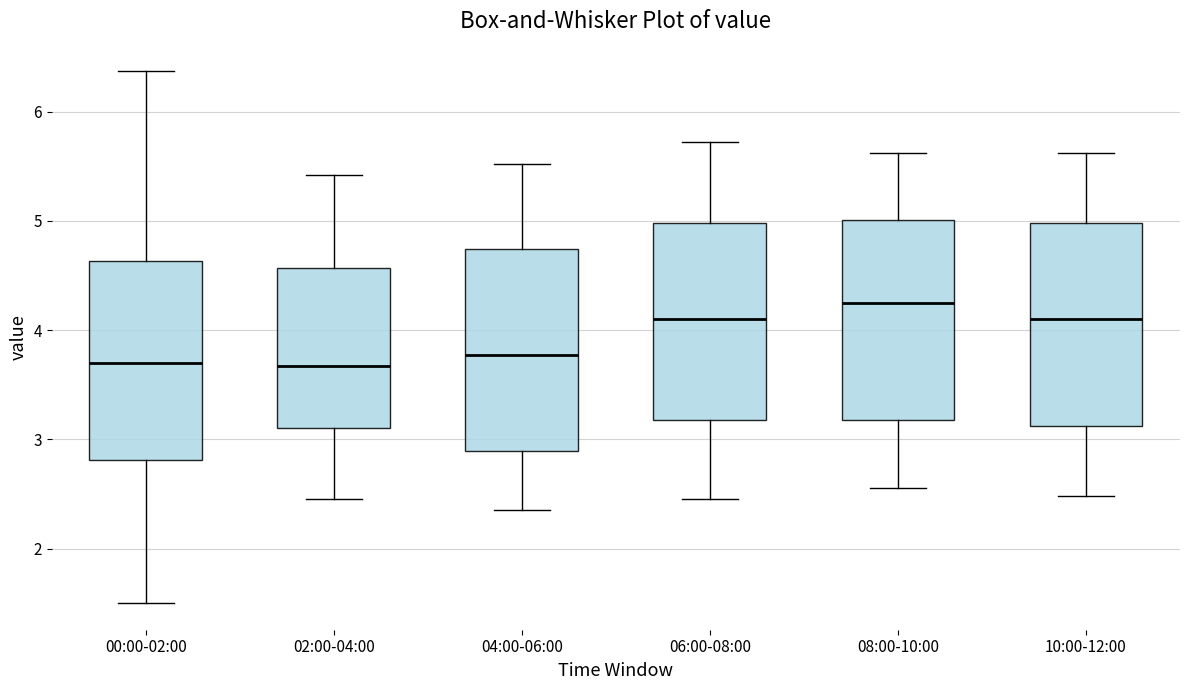

Reading left to right, transcribe this box plot: for each box, give where its median line is, the range the box spans, and where its two whiskers end, as read against the y-axis. The values are not printed on the chart, so give them approximately, as read against the axis.

00:00-02:00: median 3.7, box 2.8 to 4.6, whiskers 1.5 to 6.4
02:00-04:00: median 3.7, box 3.1 to 4.6, whiskers 2.5 to 5.4
04:00-06:00: median 3.8, box 2.9 to 4.7, whiskers 2.4 to 5.5
06:00-08:00: median 4.1, box 3.2 to 5.0, whiskers 2.5 to 5.7
08:00-10:00: median 4.3, box 3.2 to 5.0, whiskers 2.6 to 5.6
10:00-12:00: median 4.1, box 3.1 to 5.0, whiskers 2.5 to 5.6